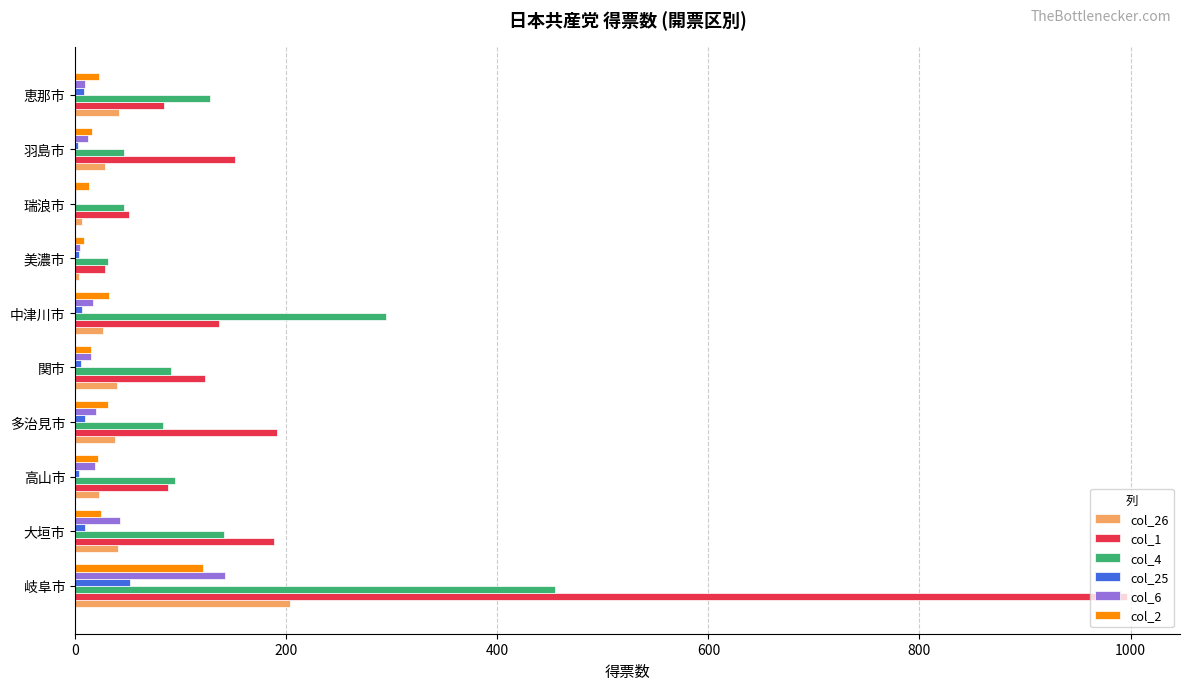

What is the sum of all col_26 values?

449.8